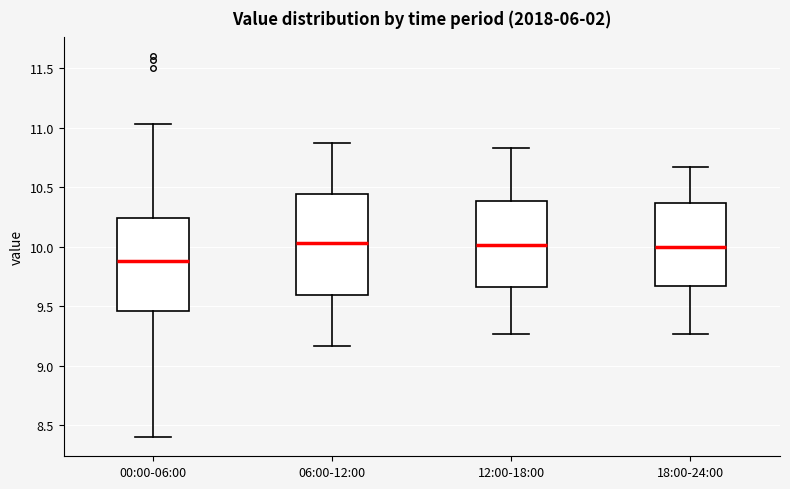

Where does the median line of the box for 00:00-06:00 sit on the y-axis? The values are not printed on the chart, so give them approximately, as read against the axis.

9.90